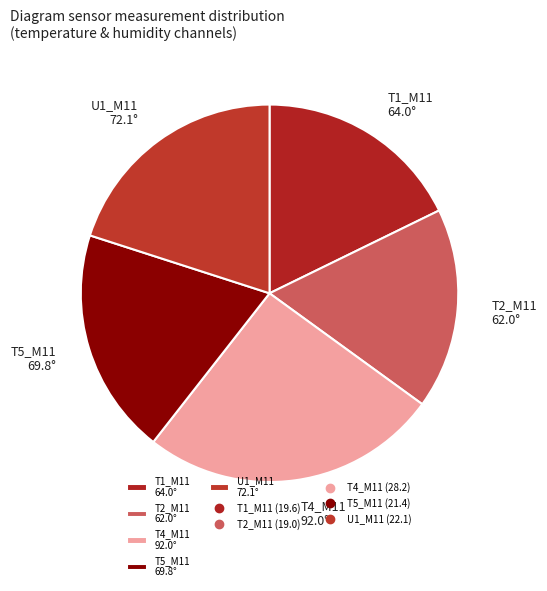

Between T1_M11 64.0° and T5_M11 69.8°, which is larger?

T5_M11 69.8°